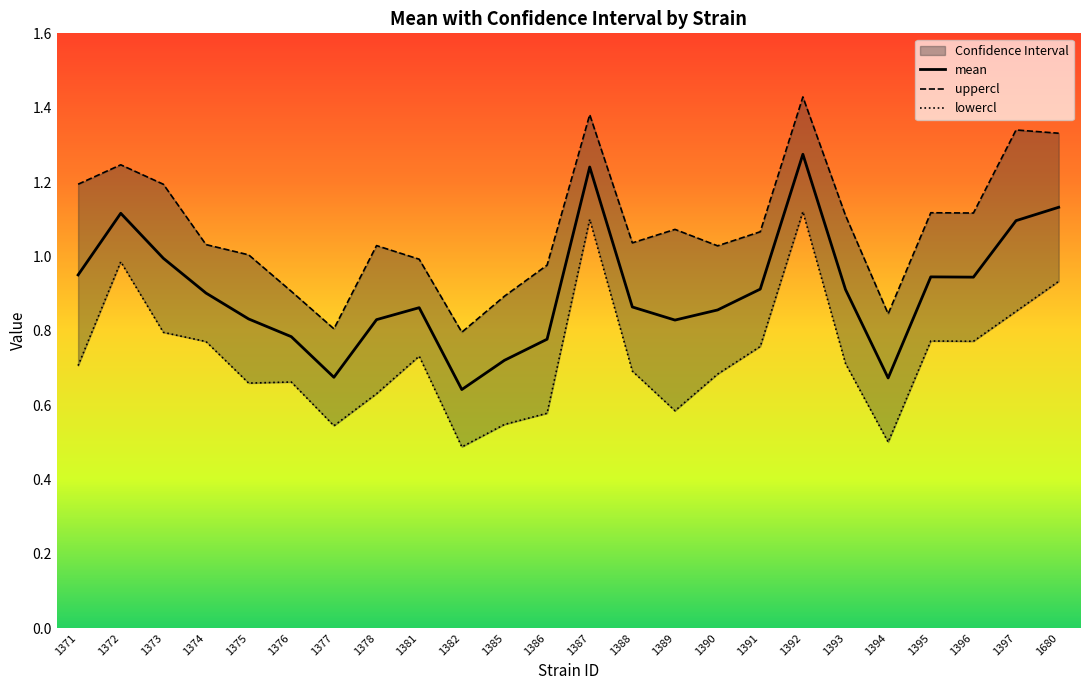

At 1382, list the series in order from smallest to largest.

lowercl, mean, uppercl